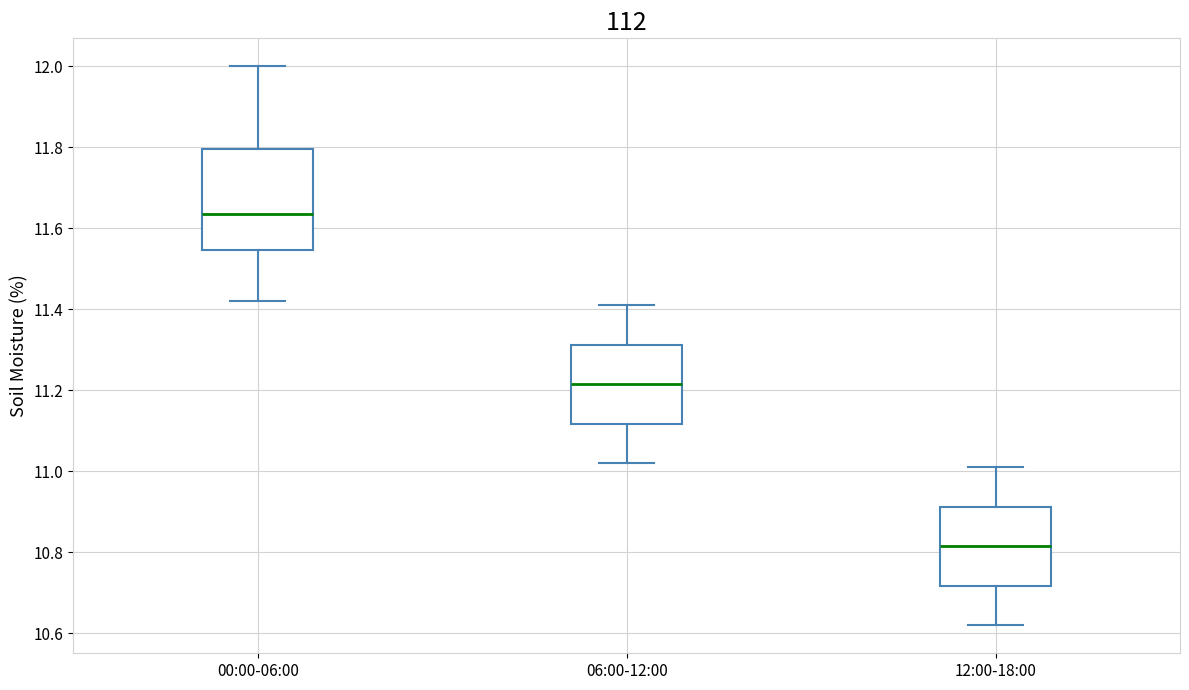

Comparing the boxes themselves (not the whiskers), which one is the tallest?

00:00-06:00